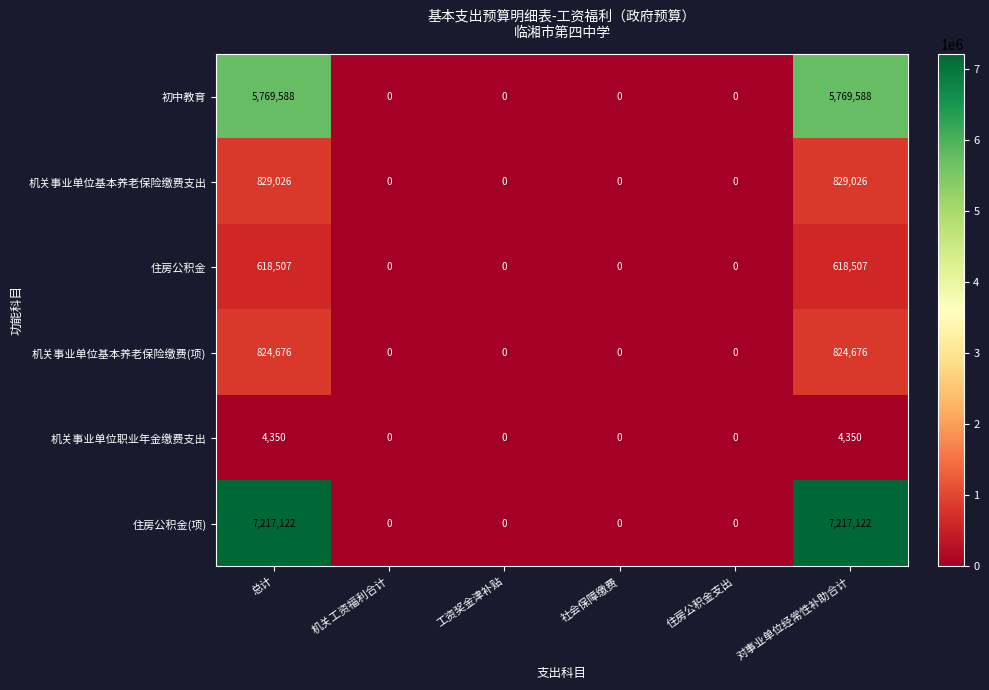

What is the difference between the maximum and minimum values in the 机关事业单位基本养老保险缴费(项) series?

824676